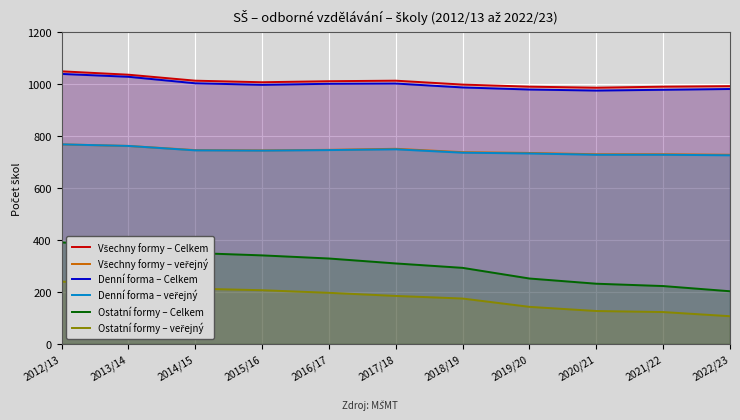

Which series has the largest range (max minus min)?

Ostatní formy – Celkem